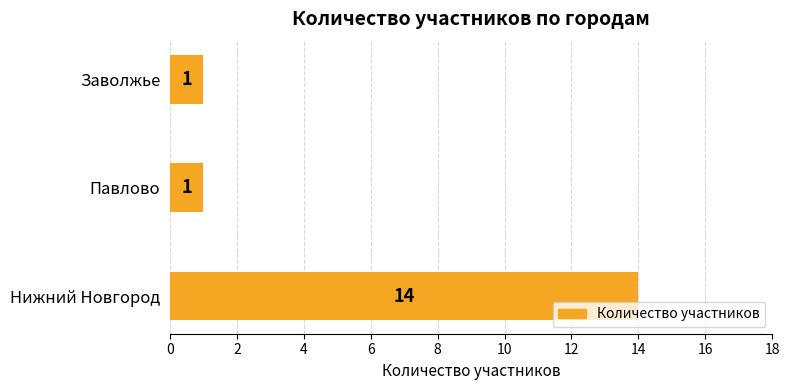

Approximately how many times larger is the value at Заволжье compared to Павлово?

1.0